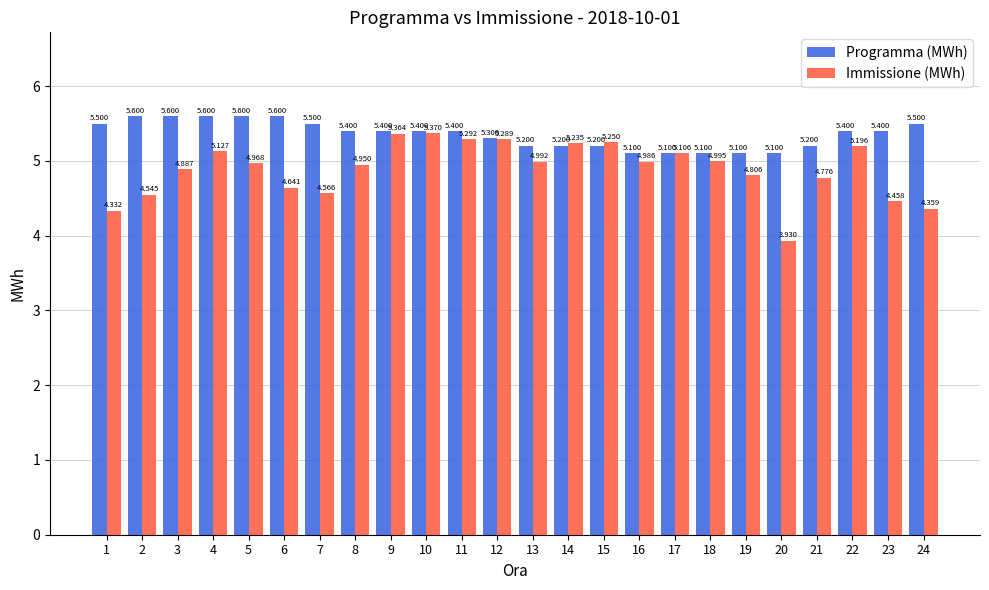

Are the bars horizontal?

No